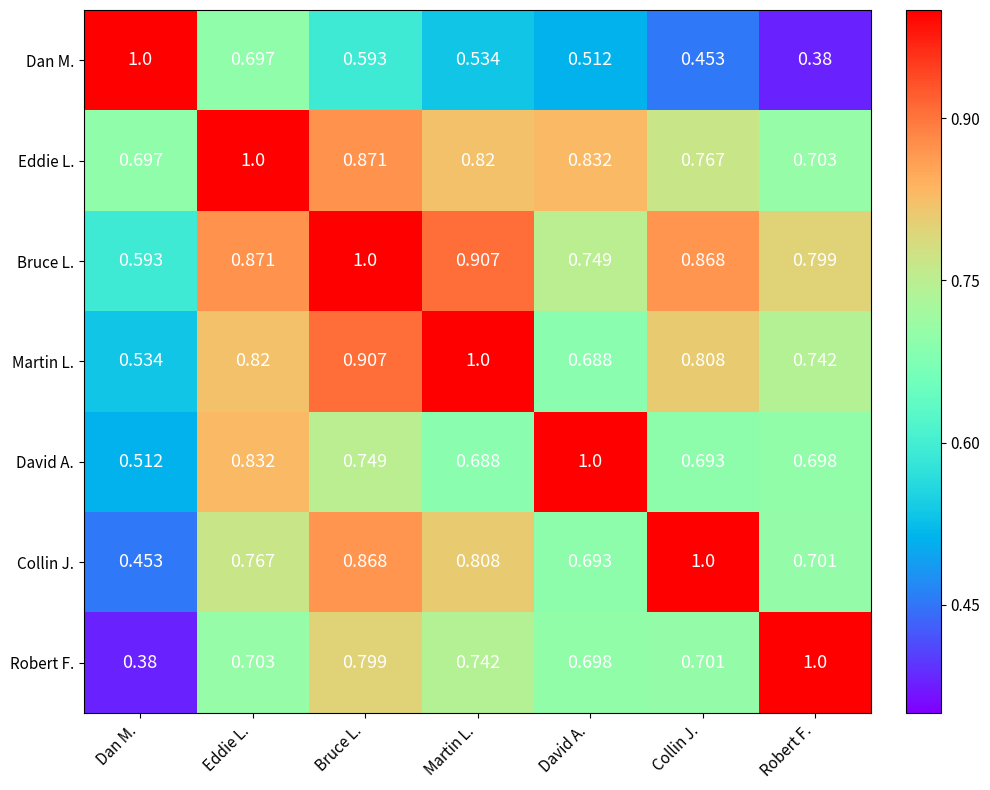

Which series changed the most between Dan M. and Eddie L.?

Robert F.